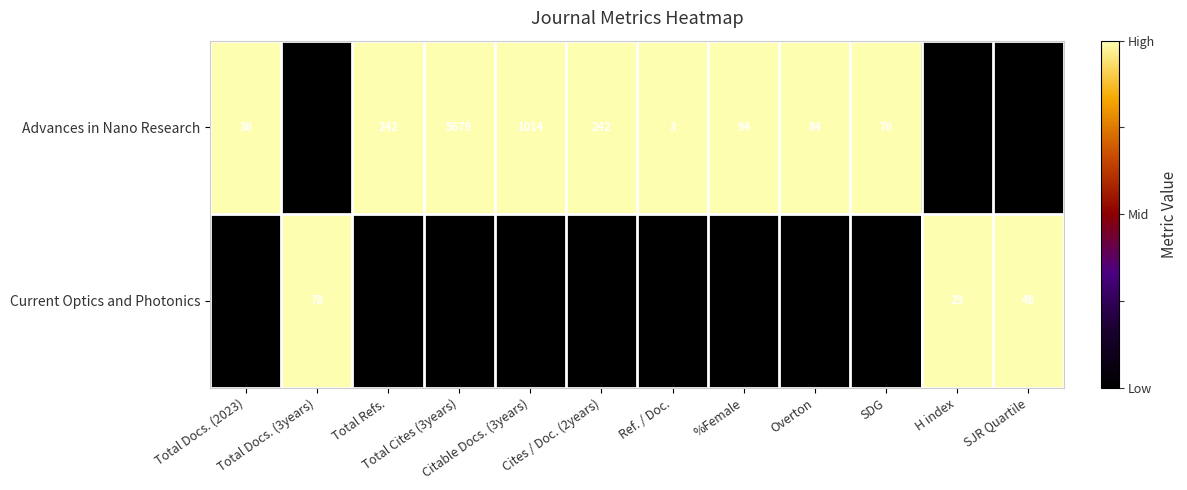

Which series has the largest range (max minus min)?

Advances in Nano Research